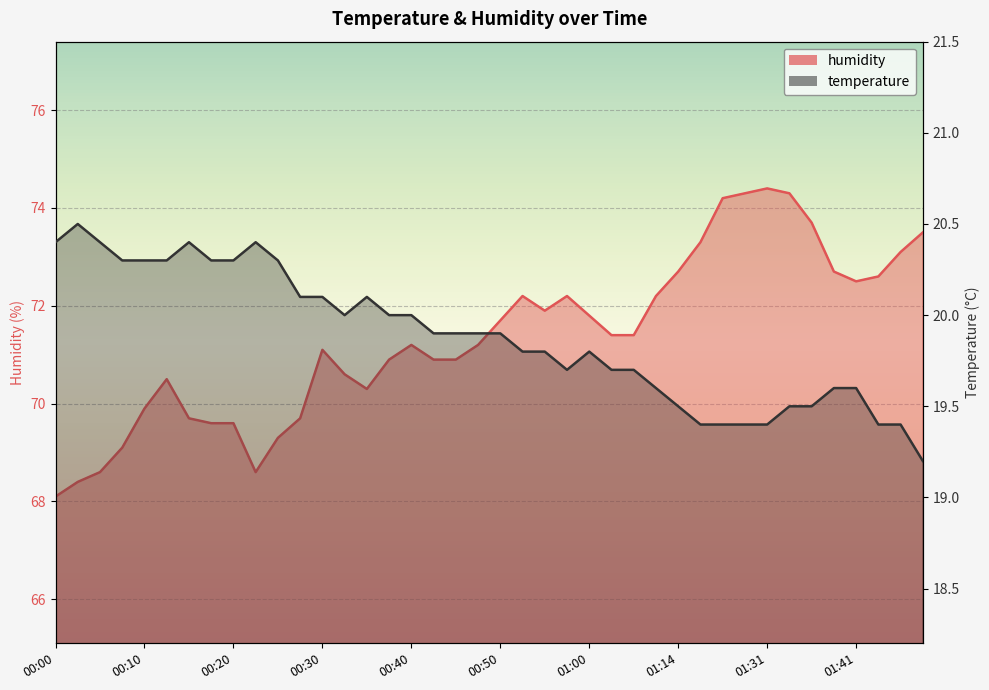

Which series has the largest range (max minus min)?

humidity